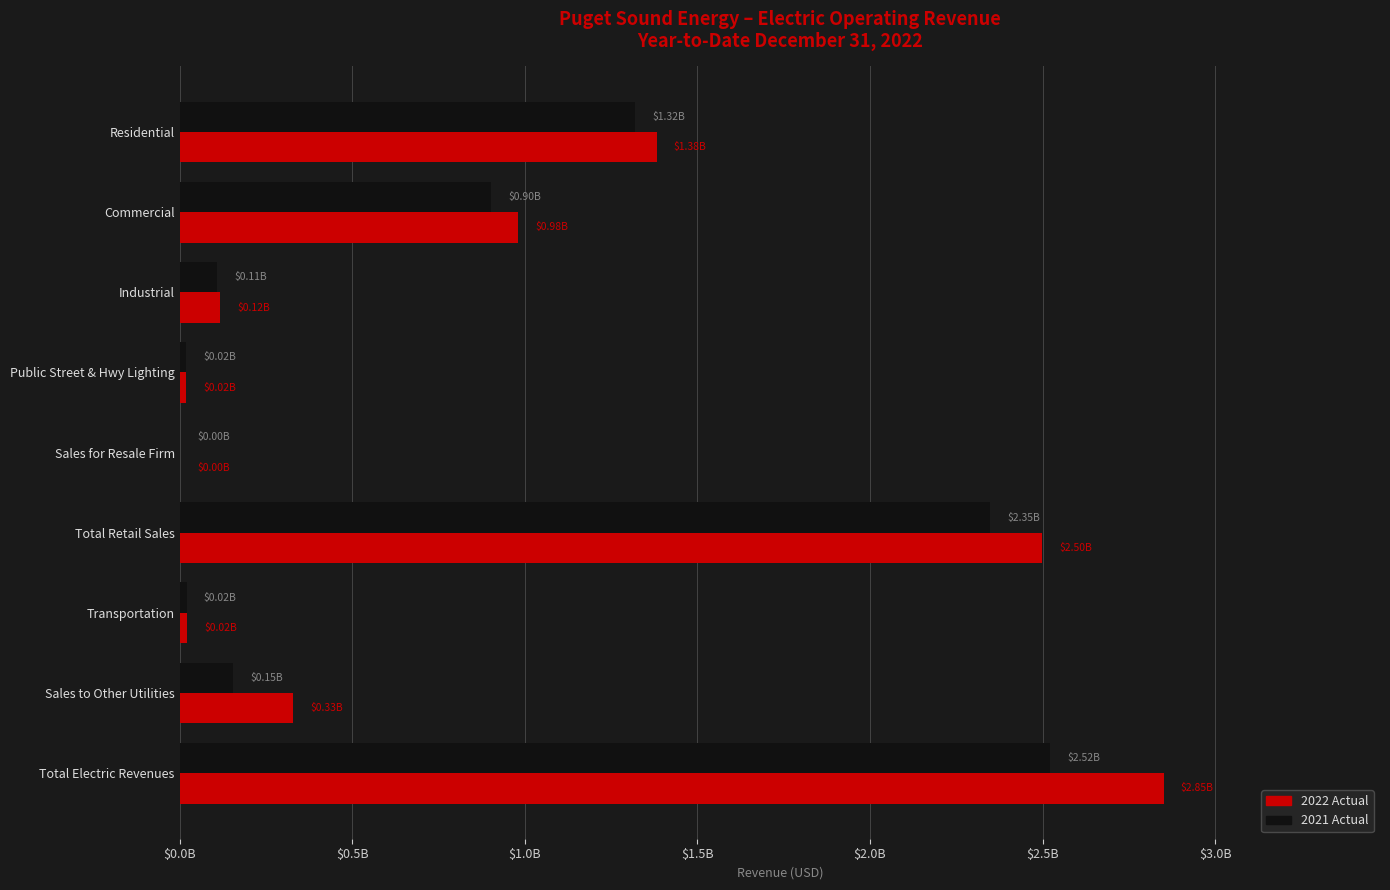

What are all the series names shown in the legend?

2022 Actual, 2021 Actual